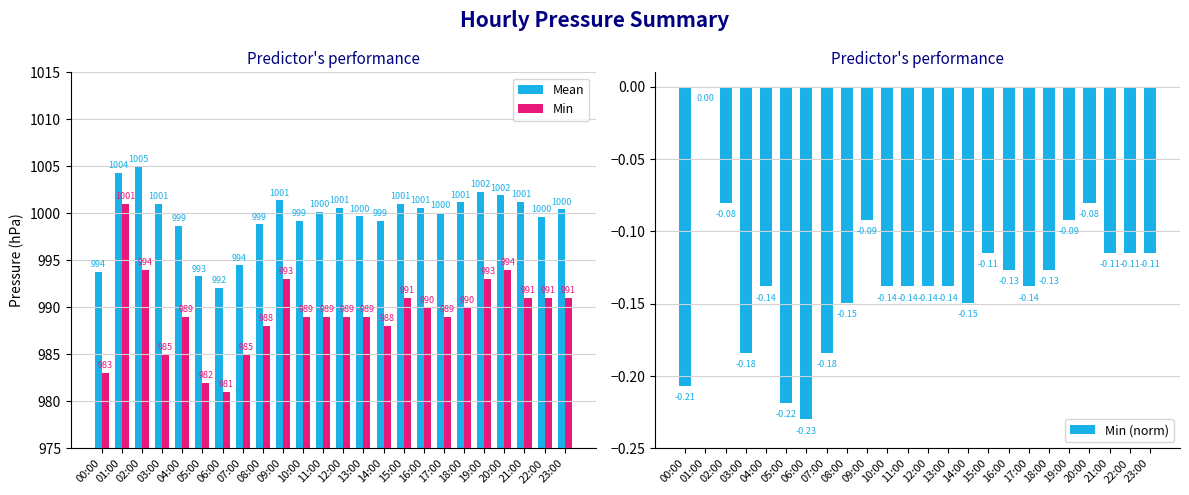

What is the value of the Mean bar at the 4th from the left?

1001.0